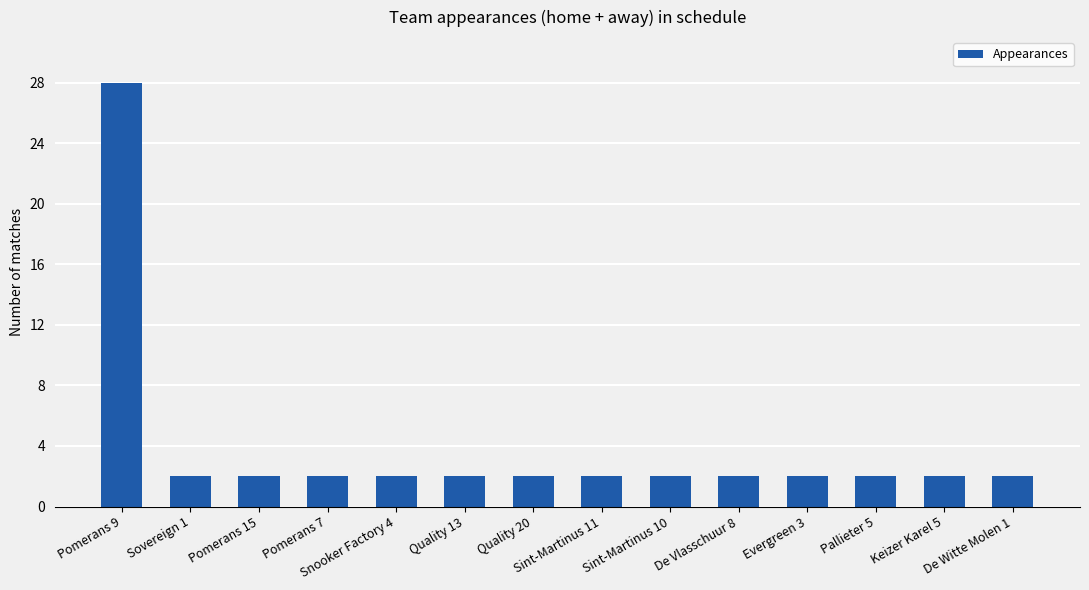

Between Evergreen 3 and Pomerans 9, which is larger?

Pomerans 9